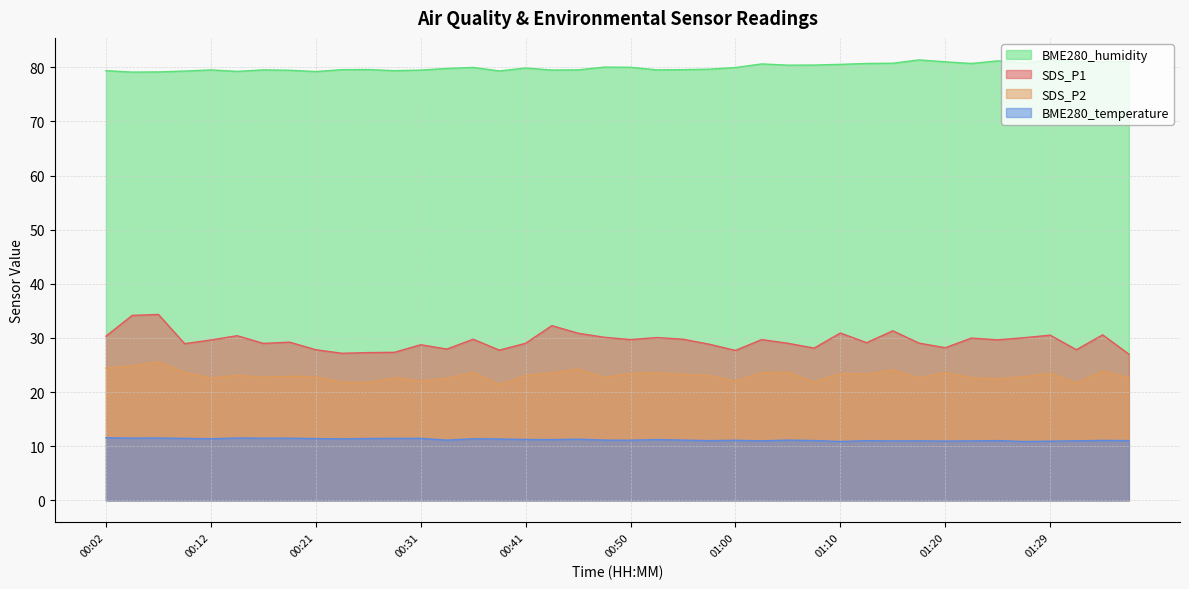

What is the value of the SDS_P1 point at the 40th from the left?

27.0